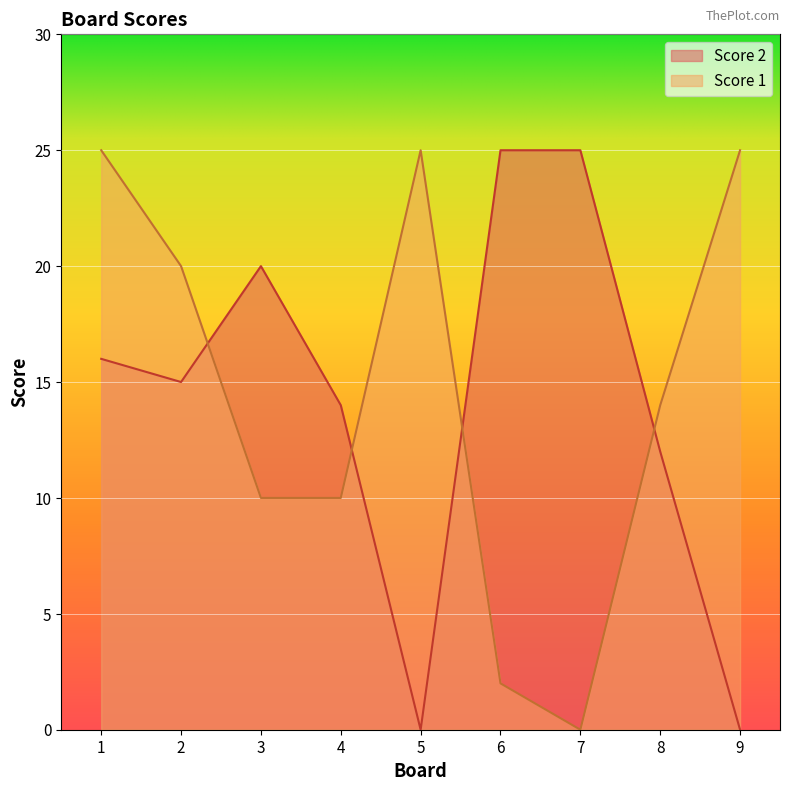

Reading right to left, extract all data points from this chart.

Score 1: 25	14	0	2	25	10	10	20	25
Score 2: 0	12	25	25	0	14	20	15	16